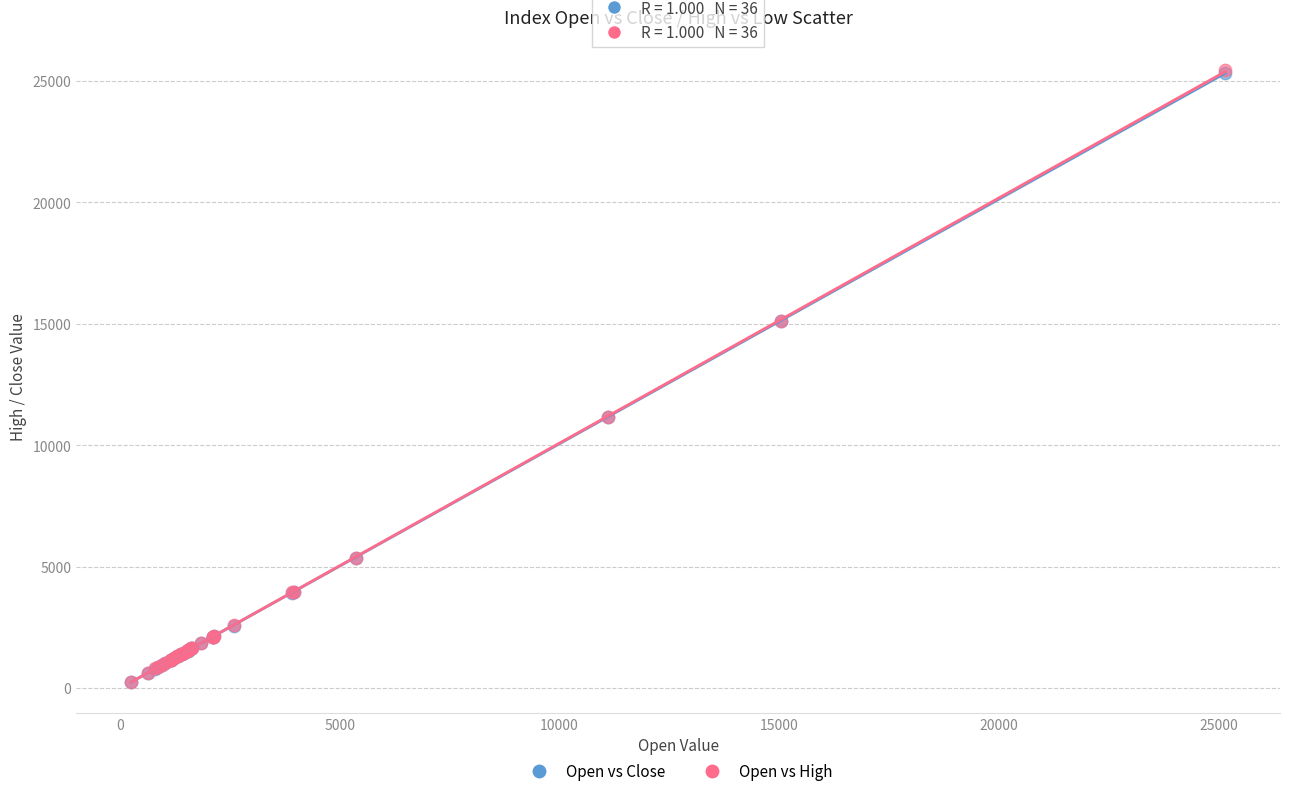

What are all the series names shown in the legend?

Open vs Close, Open vs High